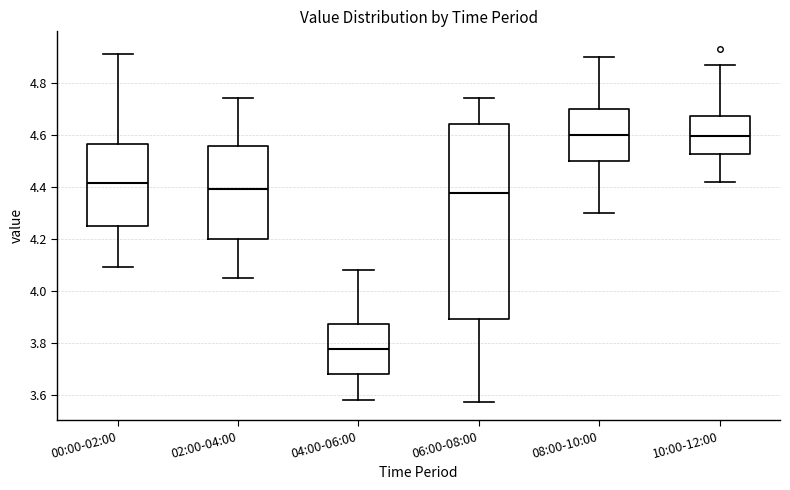

Reading left to right, transcribe this box plot: for each box, give where its median line is, the range the box spans, and where its two whiskers end, as read against the y-axis. The values are not printed on the chart, so give them approximately, as read against the axis.

00:00-02:00: median 4.42, box 4.24 to 4.56, whiskers 4.10 to 4.92
02:00-04:00: median 4.40, box 4.20 to 4.56, whiskers 4.06 to 4.74
04:00-06:00: median 3.78, box 3.68 to 3.88, whiskers 3.58 to 4.08
06:00-08:00: median 4.38, box 3.90 to 4.64, whiskers 3.58 to 4.74
08:00-10:00: median 4.60, box 4.50 to 4.70, whiskers 4.30 to 4.90
10:00-12:00: median 4.60, box 4.52 to 4.68, whiskers 4.42 to 4.88